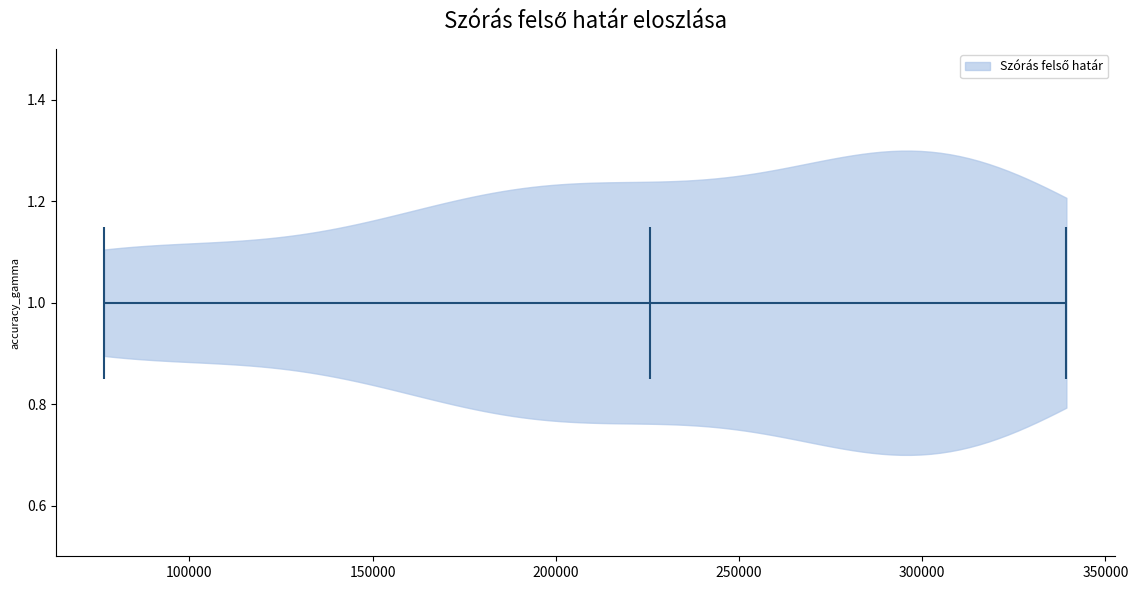

What is the lowest point the violin at y = 1.0 reaches on the x-axis? The values are not printed on the chart, so give them approximately, as read against the axis.

75000